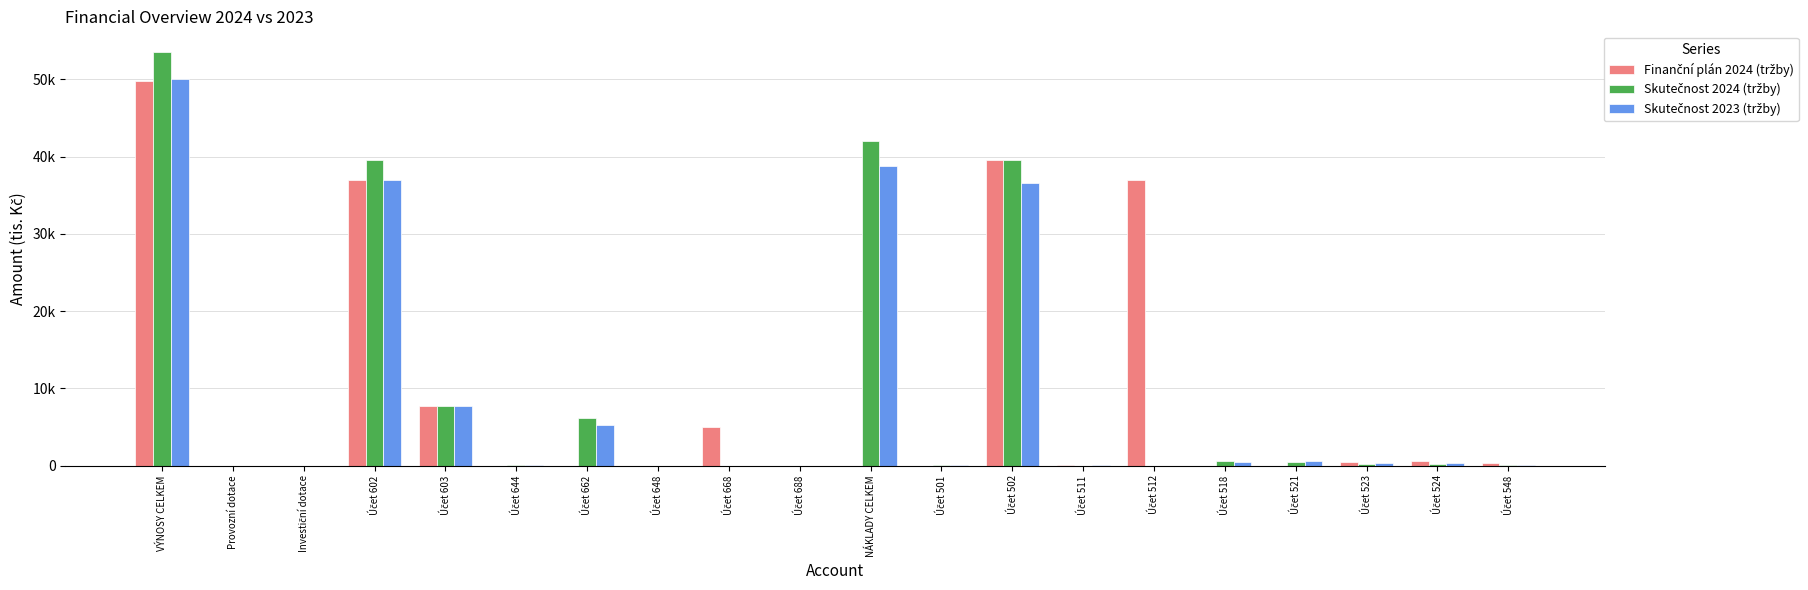

Does the chart contain stacked bars?

No